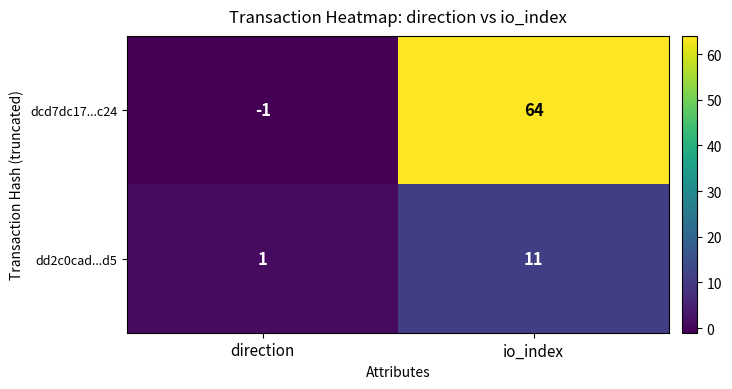

At which category does the chart reach its minimum across all series?

direction